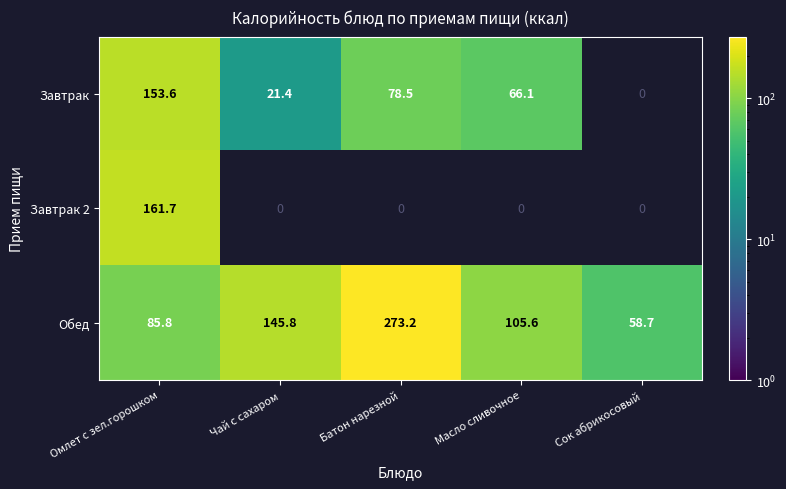

At which label does Обед first exceed 105?

Чай с сахаром